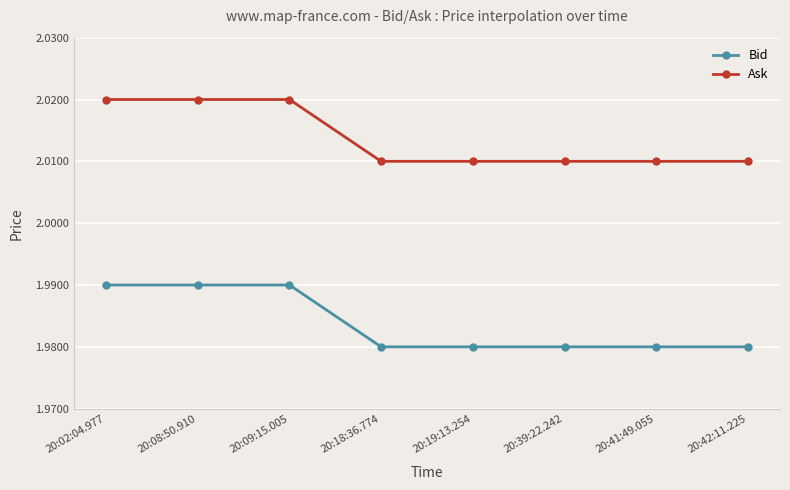

True or false: Ask has a value of 3.5 at 20:09:15.005.

False